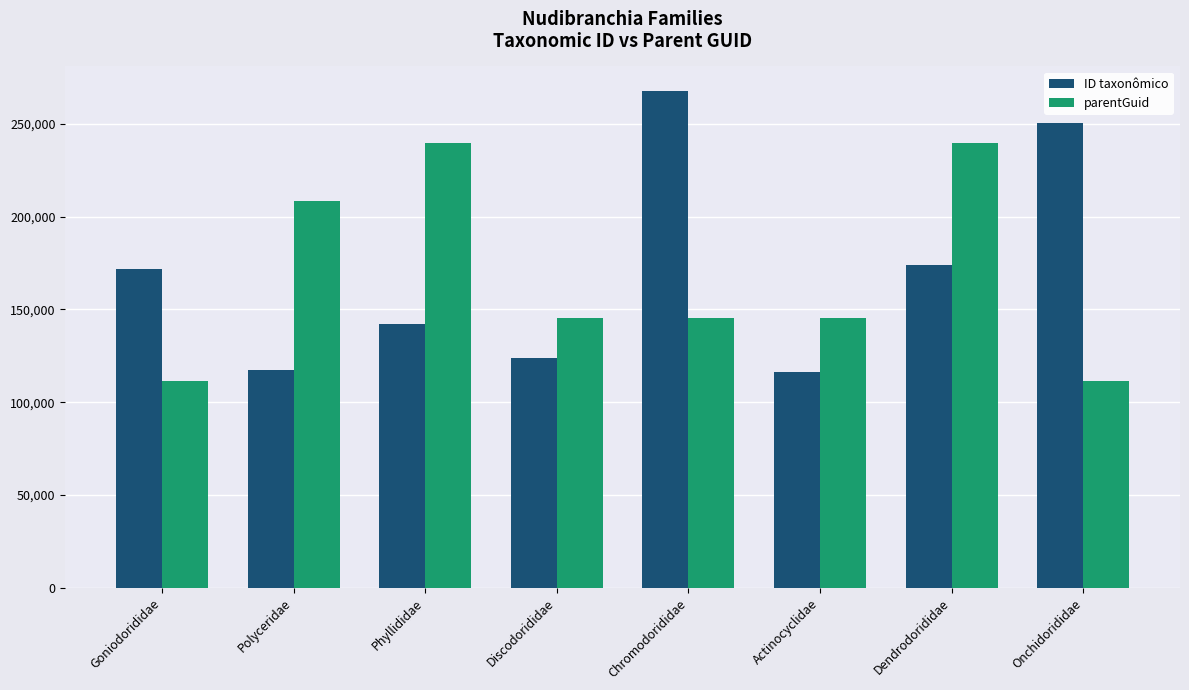

How many data points does each series have?

8